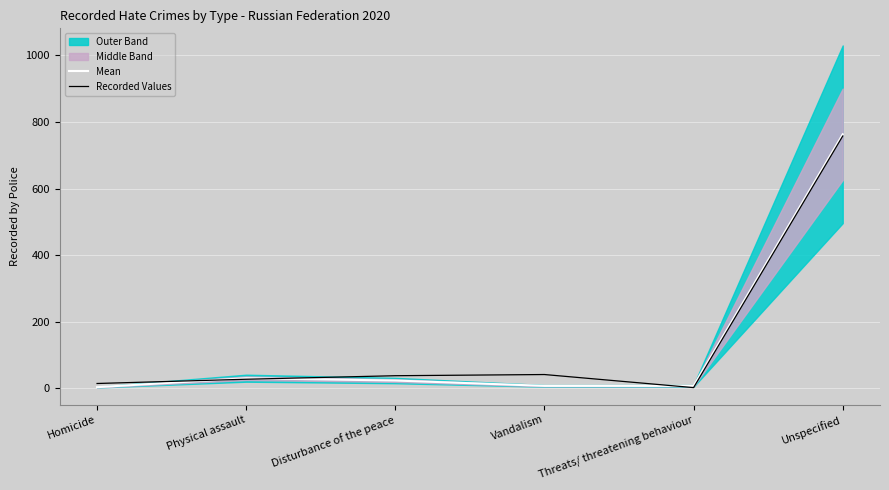

Where is Mean nearest to the value 383?

Physical assault